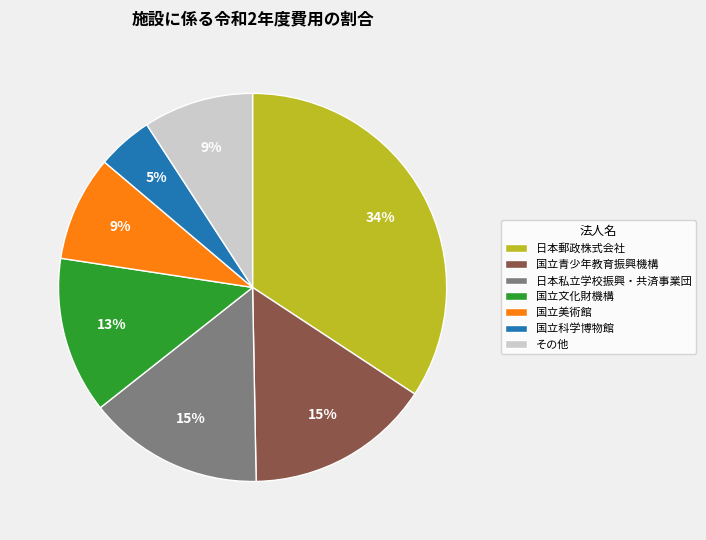

True or false: 国立美術館 accounts for 9% of the total.

True